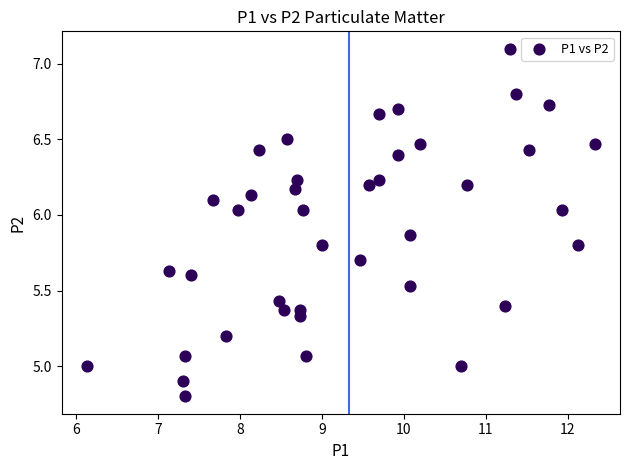

What is the range of Y values (max minus min)?

2.3